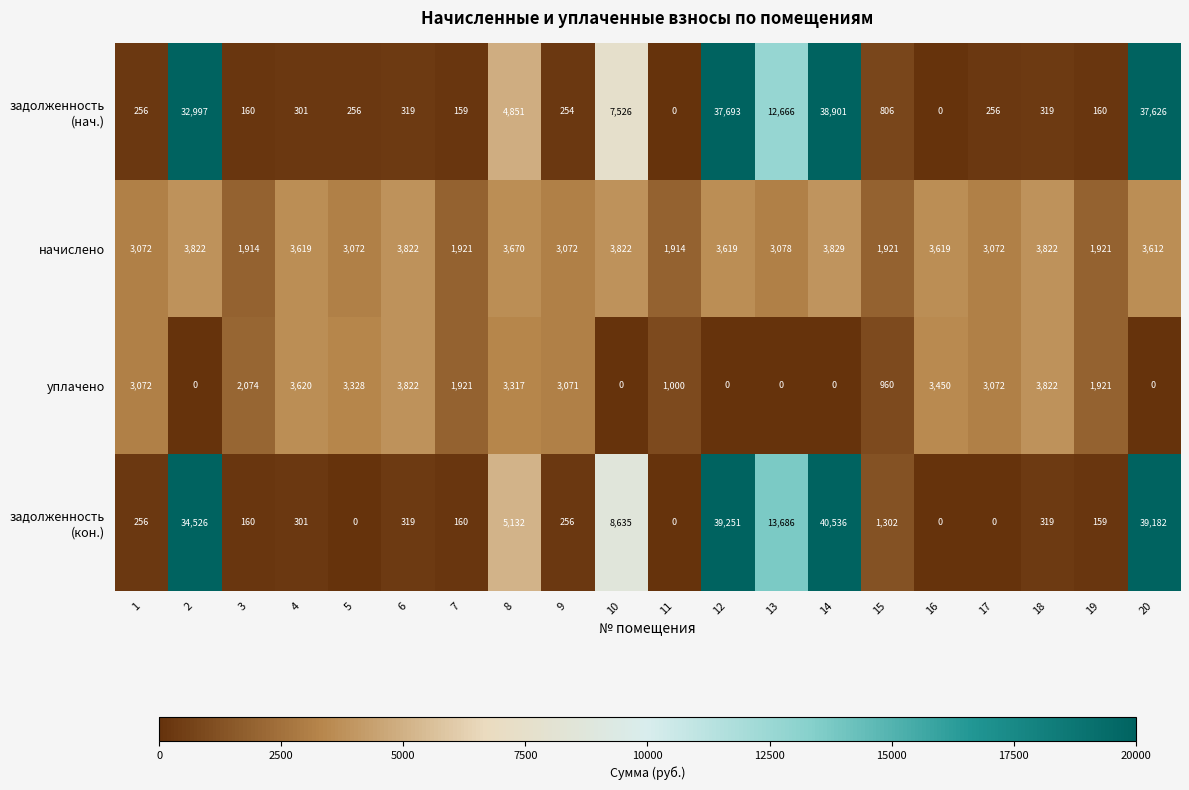

What is the highest value of the уплачено series?

3822